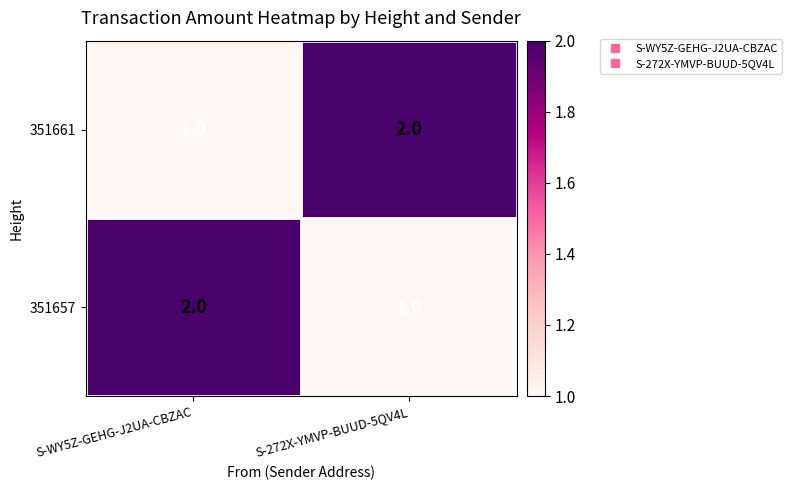

Rank the categories by 351657 value from highest to lowest.

S-WY5Z-GEHG-J2UA-CBZAC, S-272X-YMVP-BUUD-5QV4L